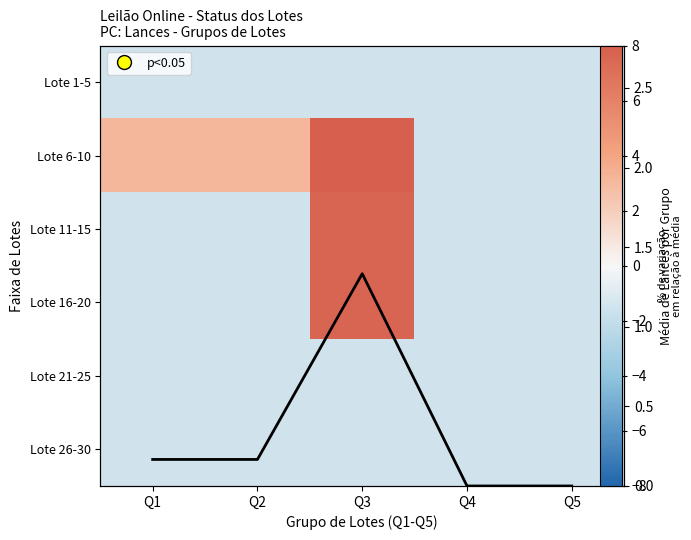

Which category has the lowest value in the Lote 16-20 series?

Q1